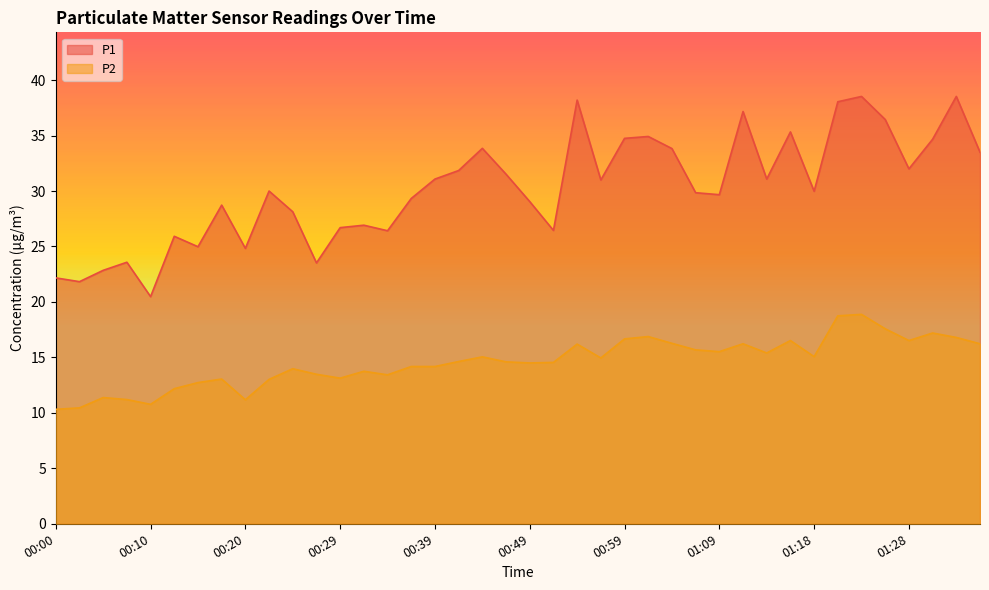

Count the number of categories in the chart.

40